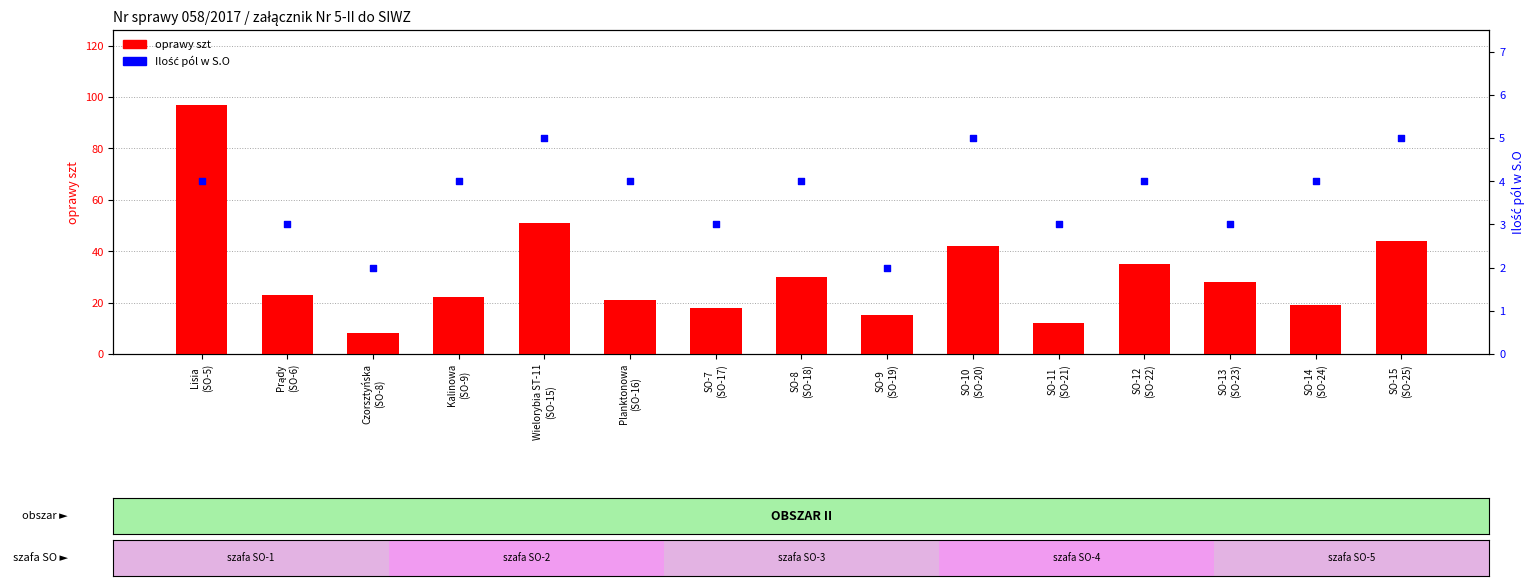

Which series contains the highest Y value?

oprawy szt